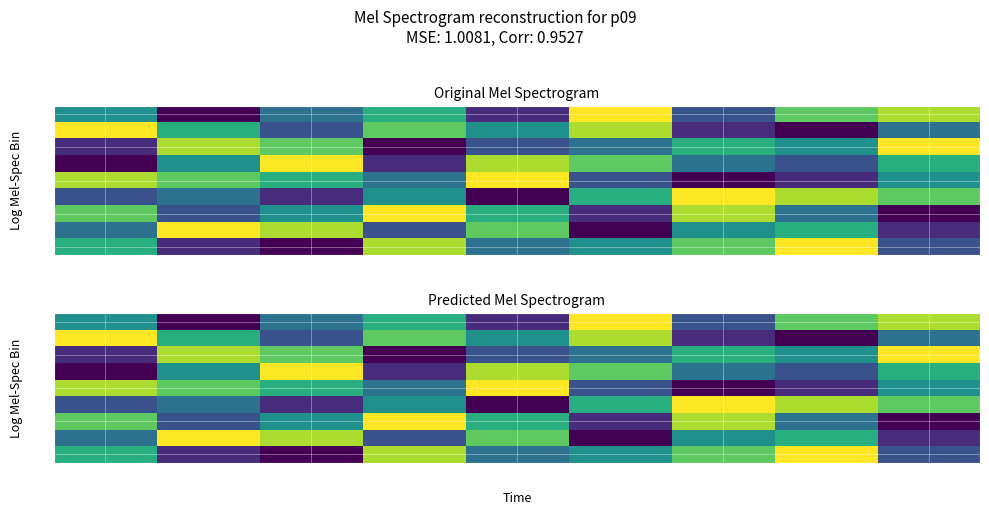

What is the difference between the maximum and minimum values in the 20 series?

8